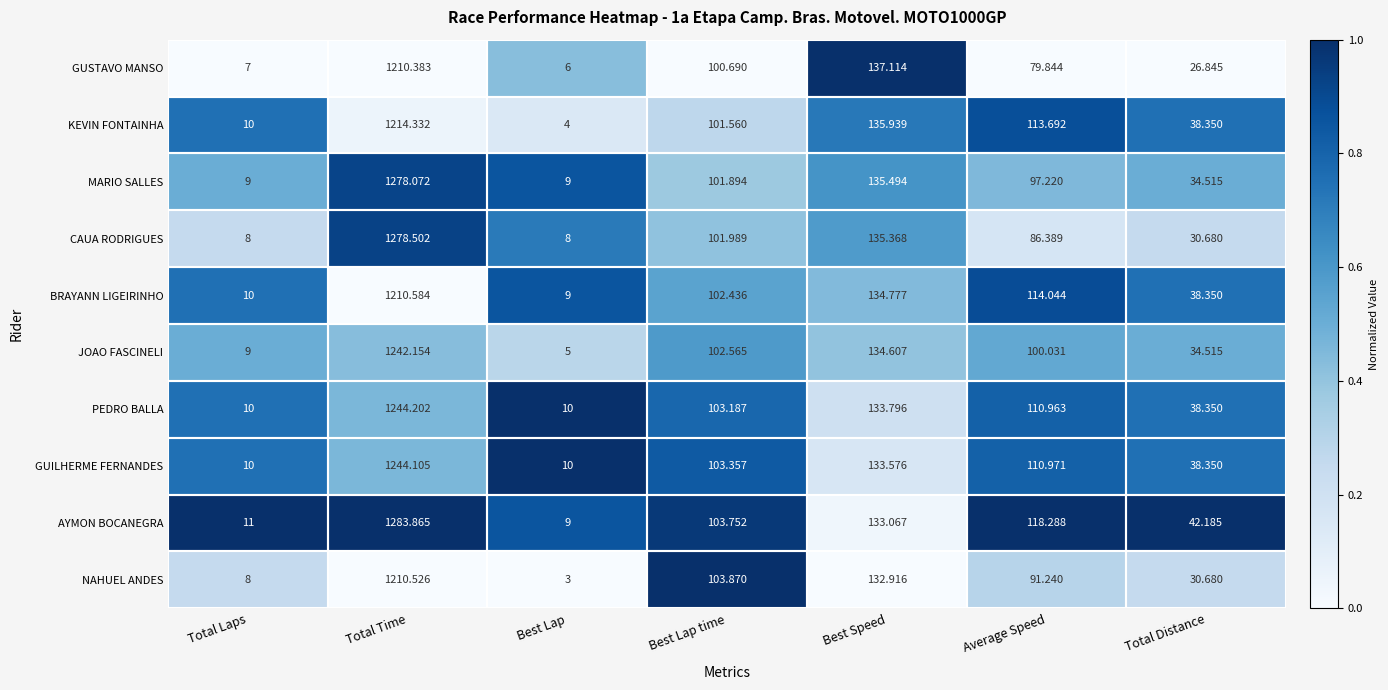

Between Total Time and Best Lap time, which series saw the biggest shift?

AYMON BOCANEGRA